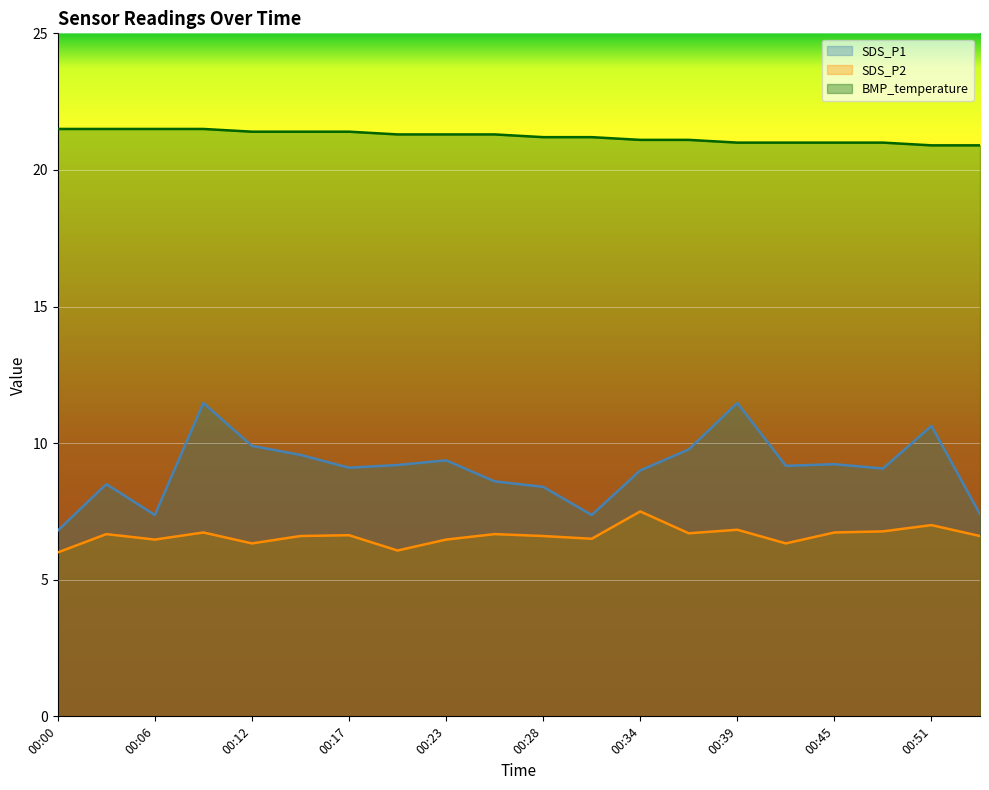

What is the minimum value for SDS_P2?

6.0